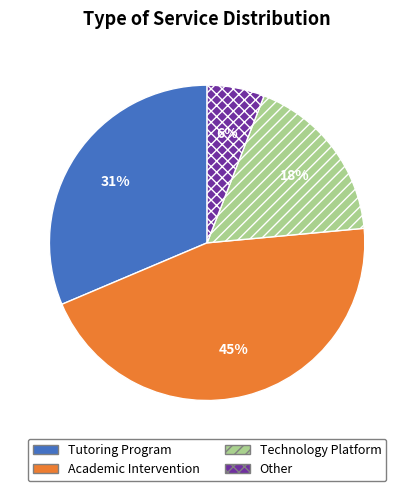

Does Technology Platform account for over 50% of the chart?

No